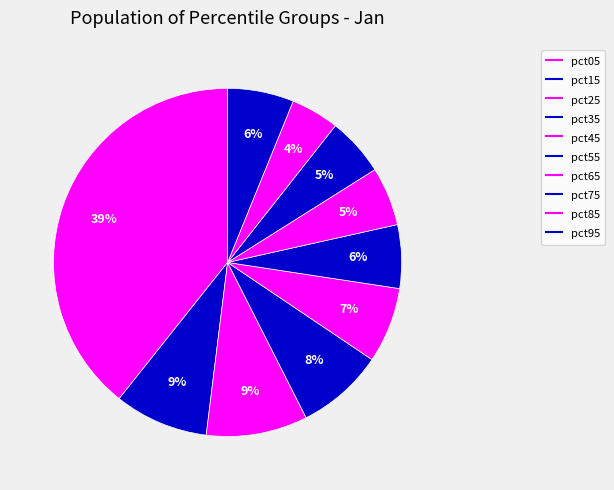

How many segments does this pie chart have?

10